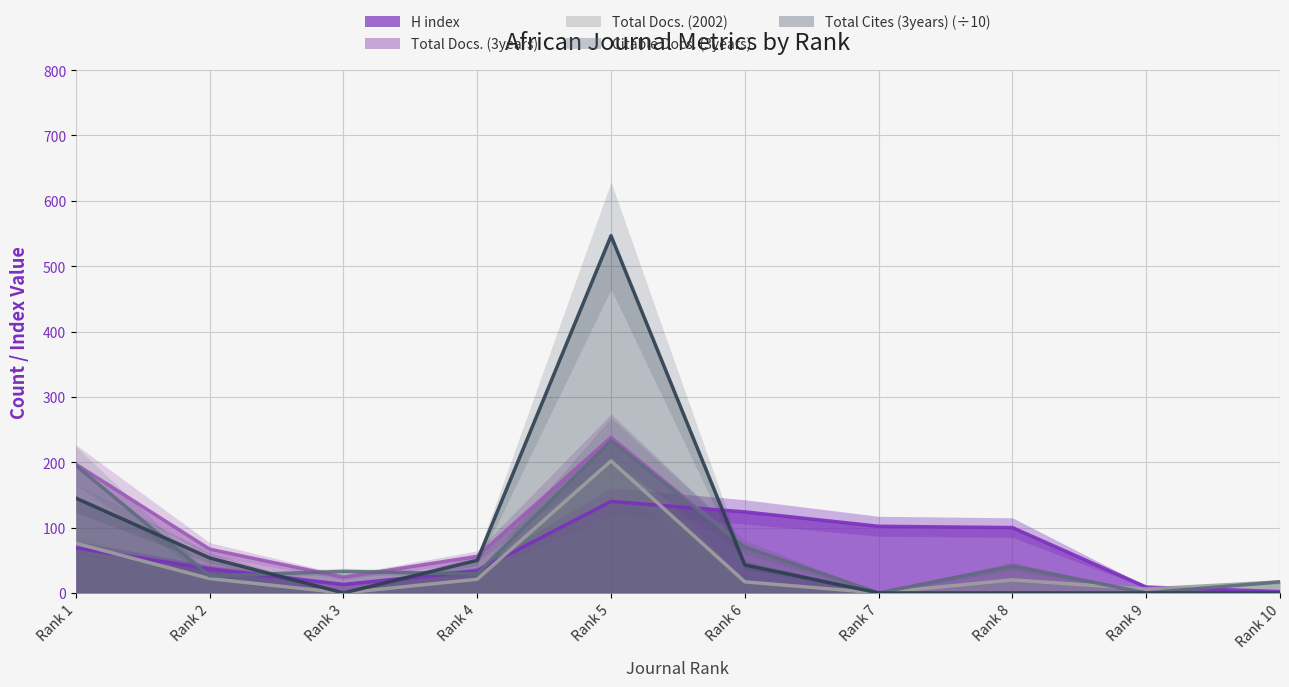

After their last crossing, which series has the higher values: Total Cites (3years) or H index?

H index